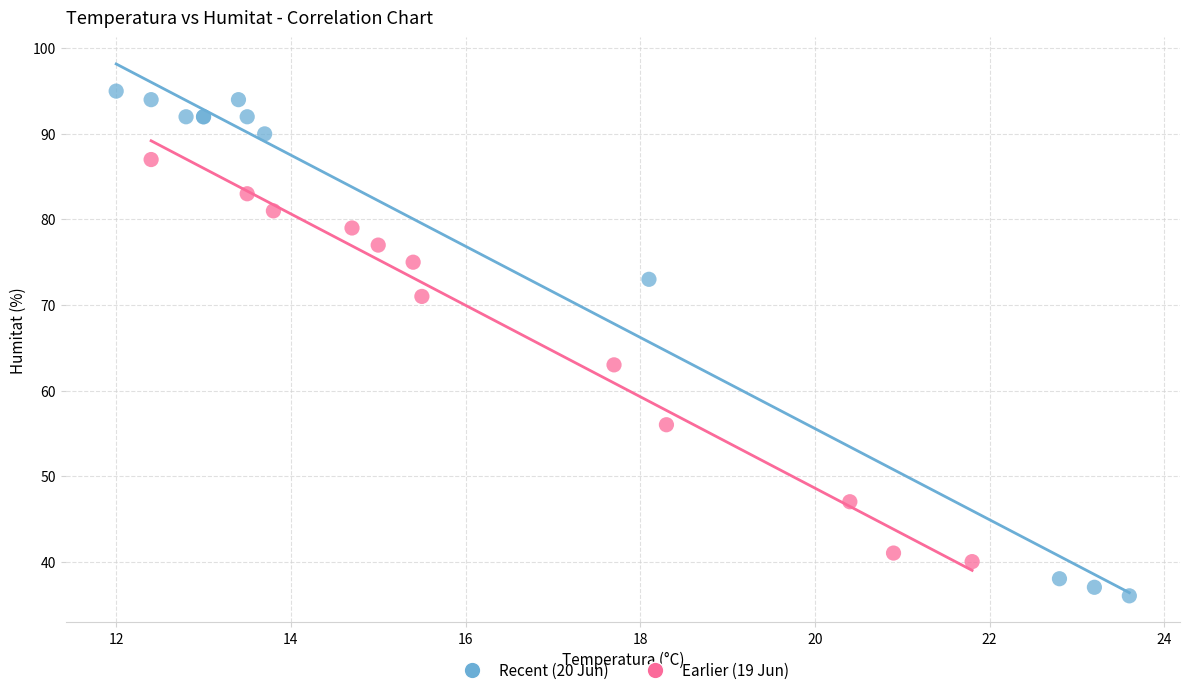

Which series contains the highest Y value?

Recent (20 Jun)